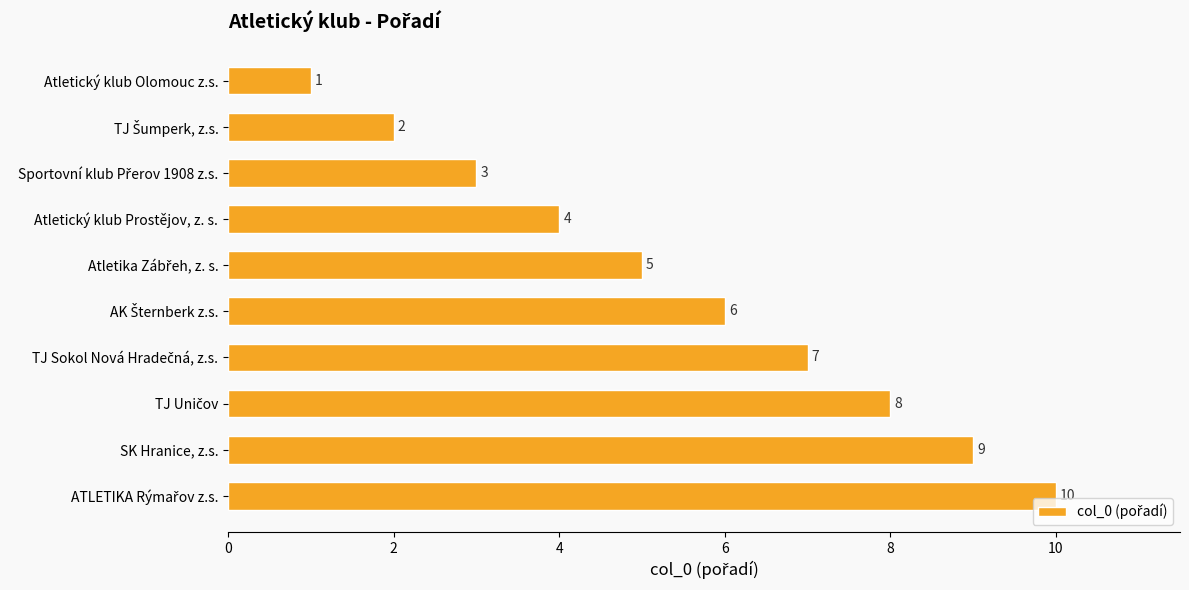

What is the value of the 8th bar from the top?

8